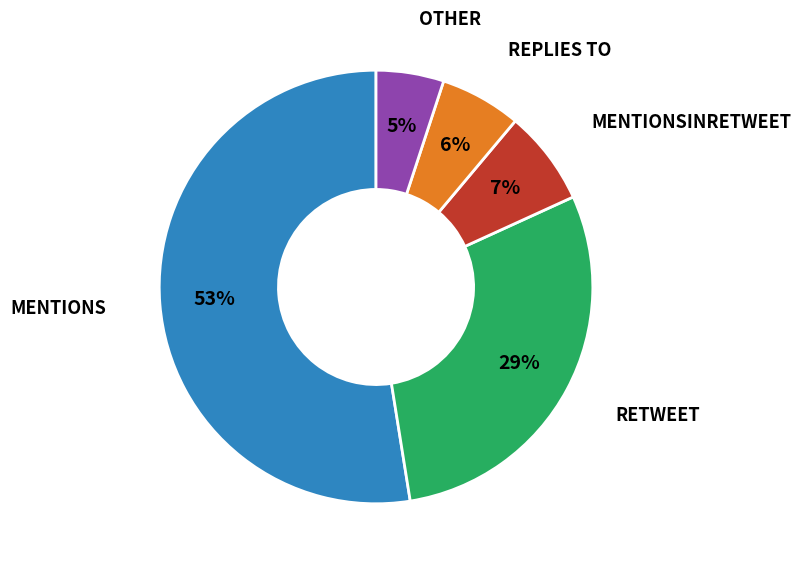

Is there a majority slice in this chart?

Yes